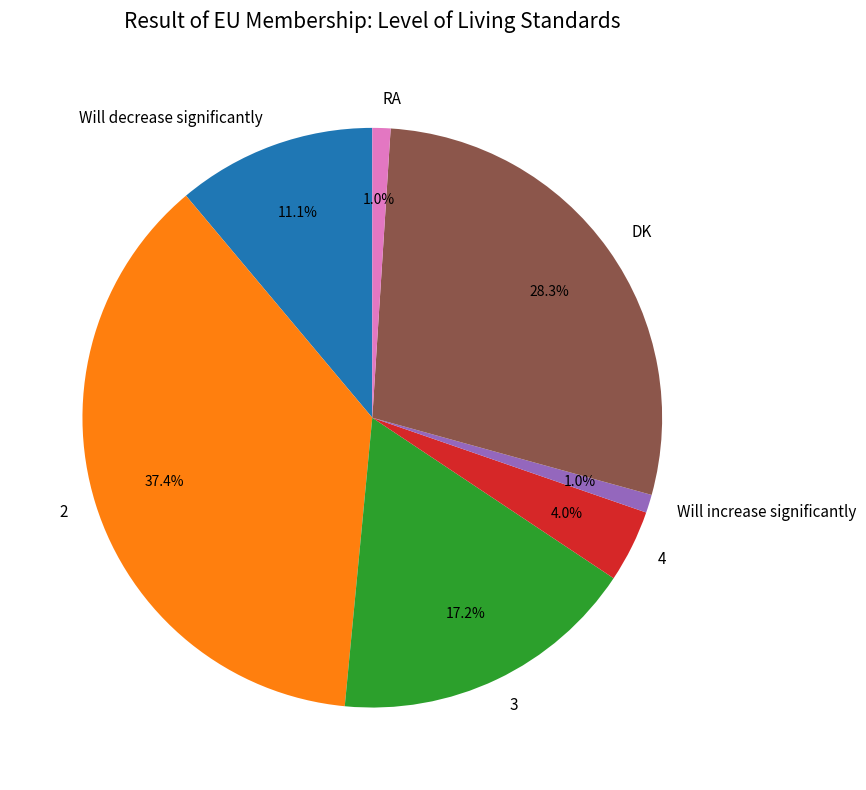

Is 3 the majority of the pie?

No